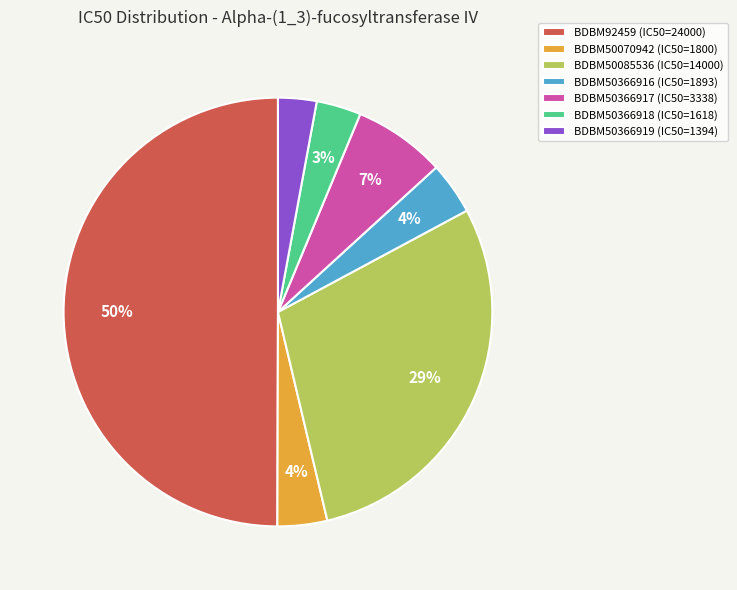

True or false: BDBM50366919 (IC50=1394) accounts for 3% of the total.

True